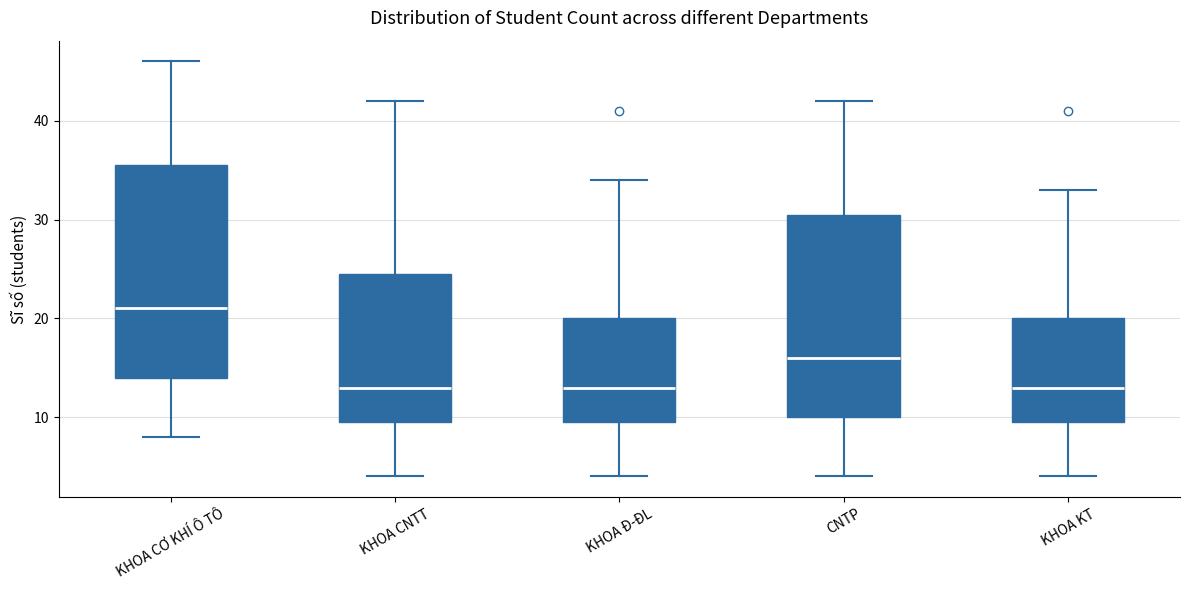

Reading left to right, transcribe this box plot: for each box, give where its median line is, the range the box spans, and where its two whiskers end, as read against the y-axis. The values are not printed on the chart, so give them approximately, as read against the axis.

KHOA CƠ KHÍ Ô TÔ: median 21, box 14 to 36, whiskers 8 to 46
KHOA CNTT: median 13, box 10 to 25, whiskers 4 to 42
KHOA Đ-ĐL: median 13, box 10 to 20, whiskers 4 to 34
CNTP: median 16, box 10 to 31, whiskers 4 to 42
KHOA KT: median 13, box 10 to 20, whiskers 4 to 33